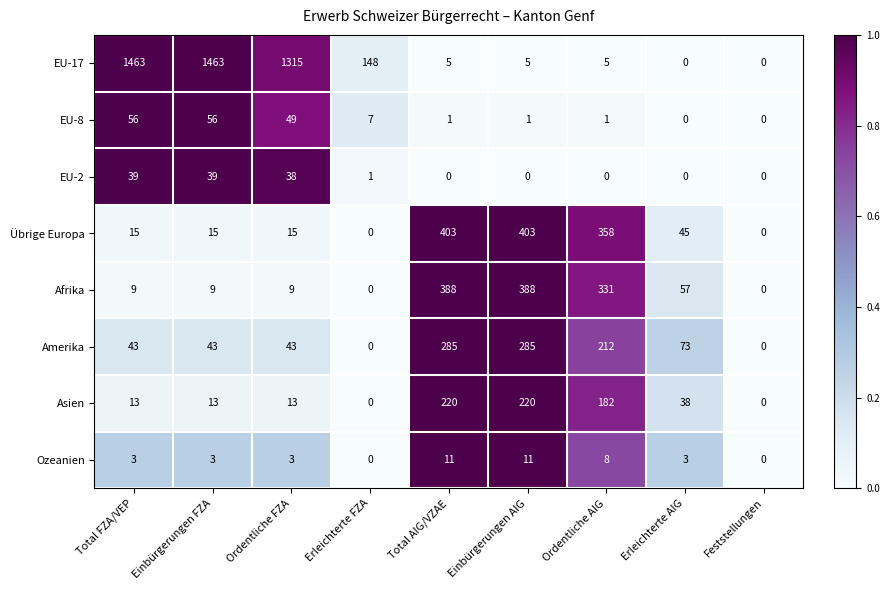

Which series has the widest spread of values?

EU-17